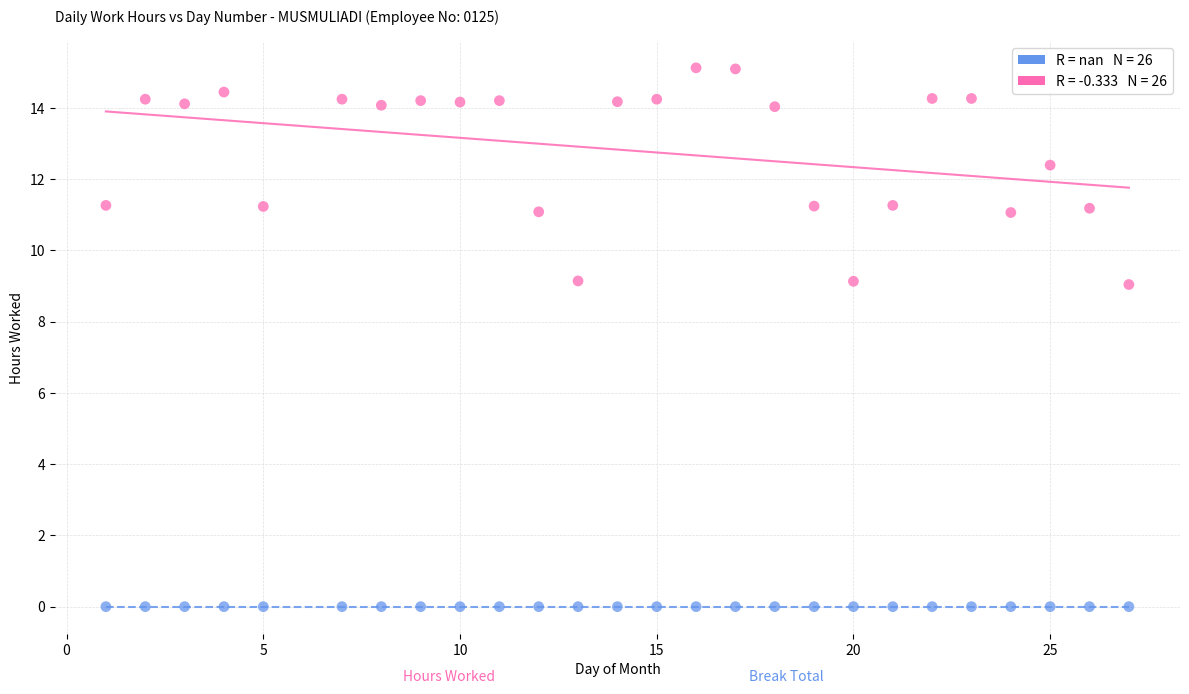

Count the number of points in this scatter plot.

52